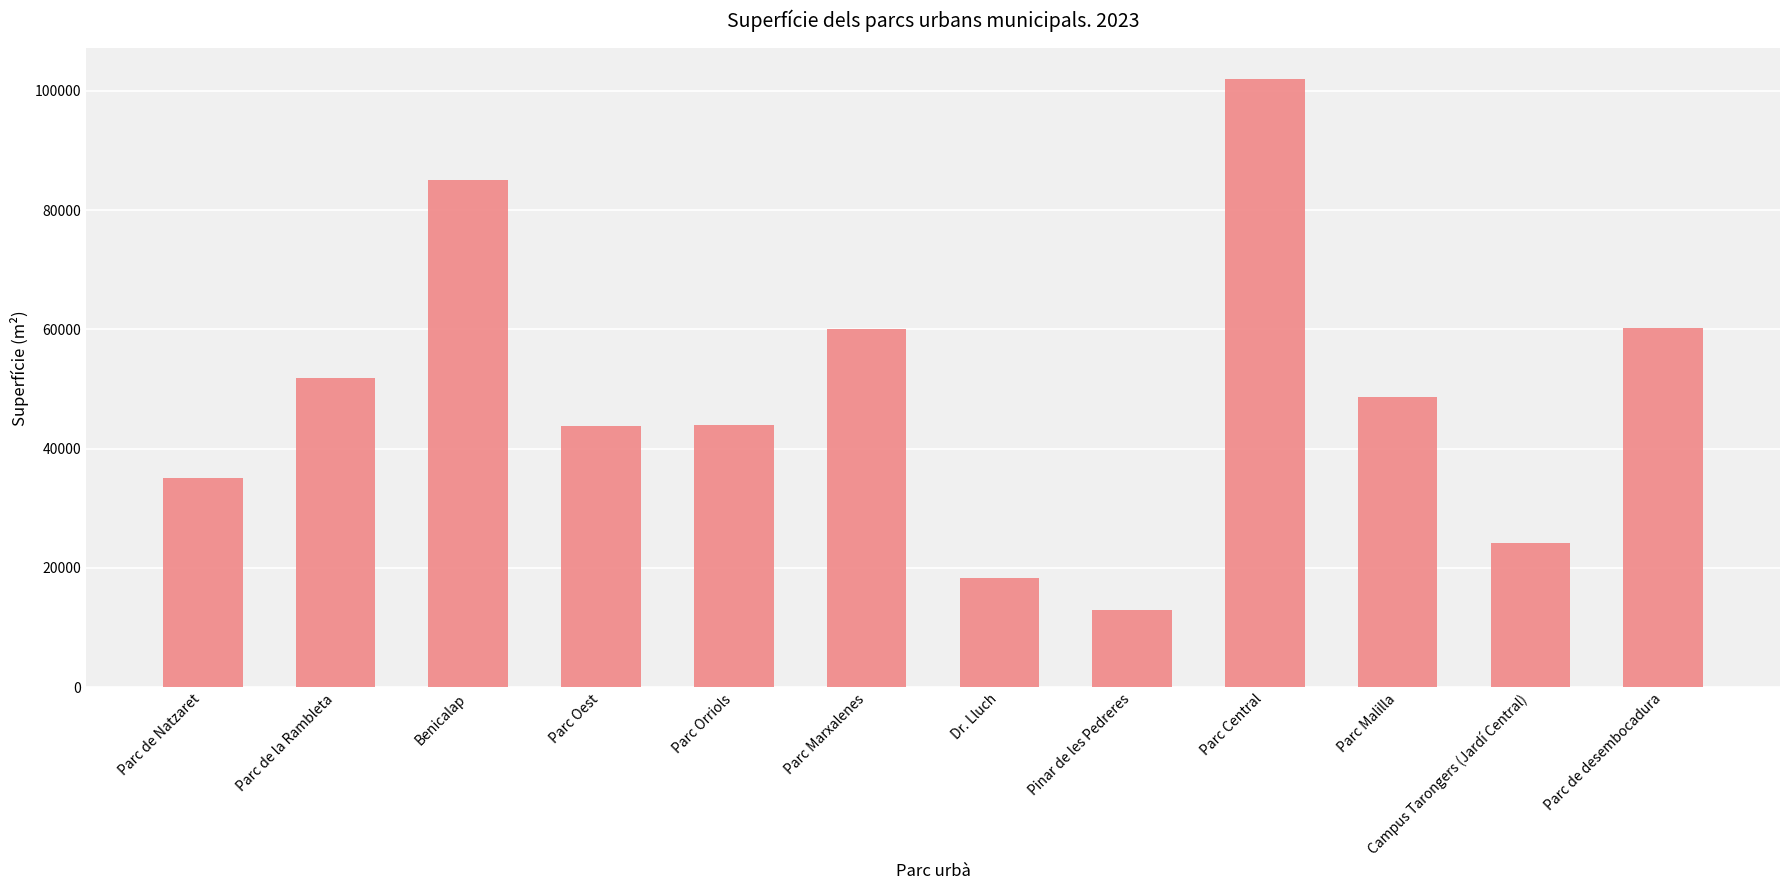

What is the label of the 11th bar from the right?

Parc de la Rambleta